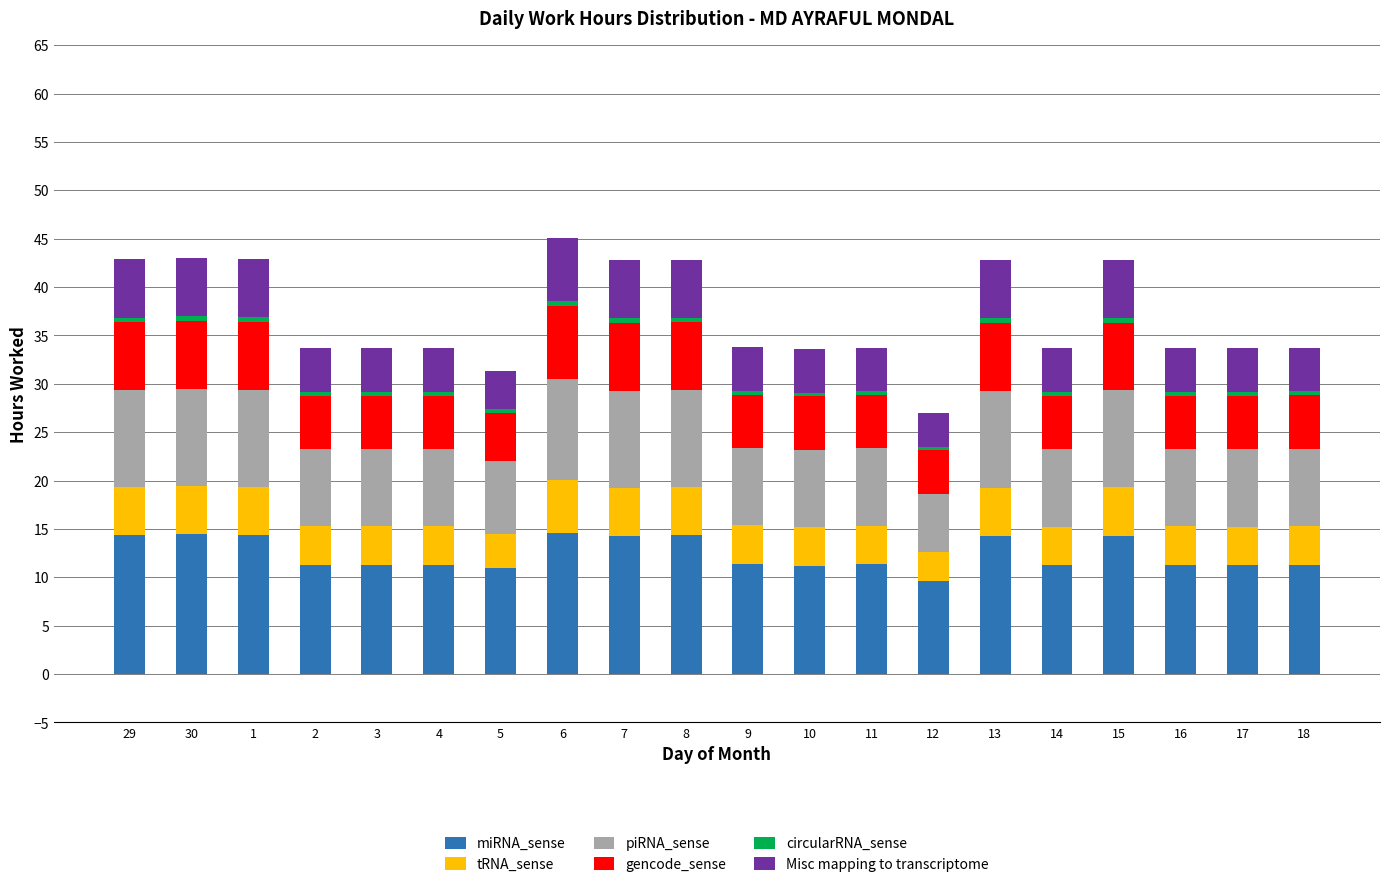

The value of miRNA_sense at 8 is 23.0. True or false?

False